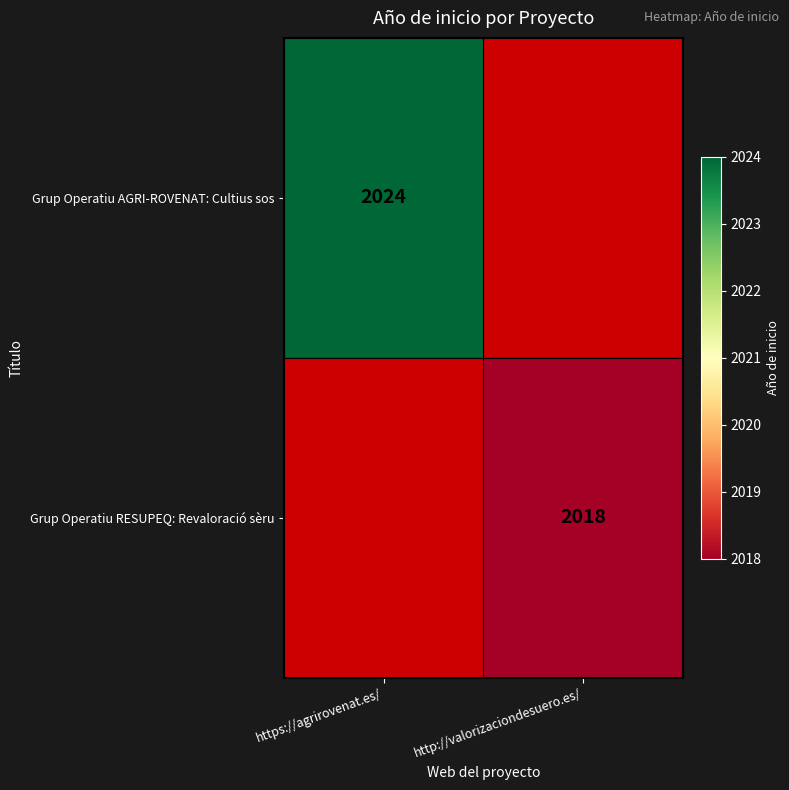

What is the maximum value shown in the chart?

2024.0